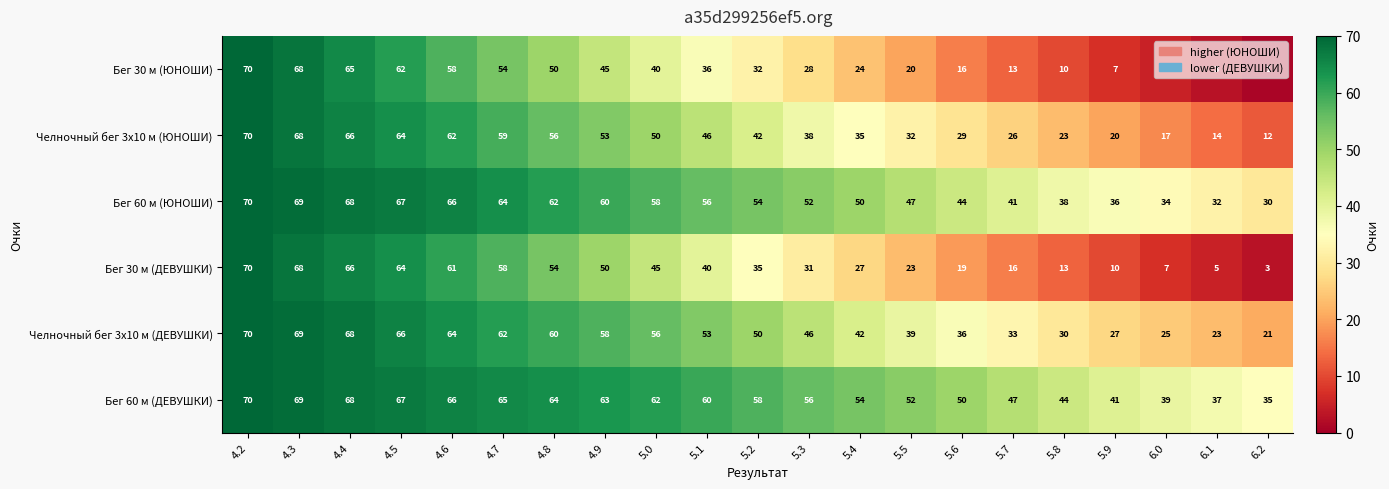

What is the sum of the Бег 30 м (ДЕВУШКИ) values at 5.4 and 4.5?

91